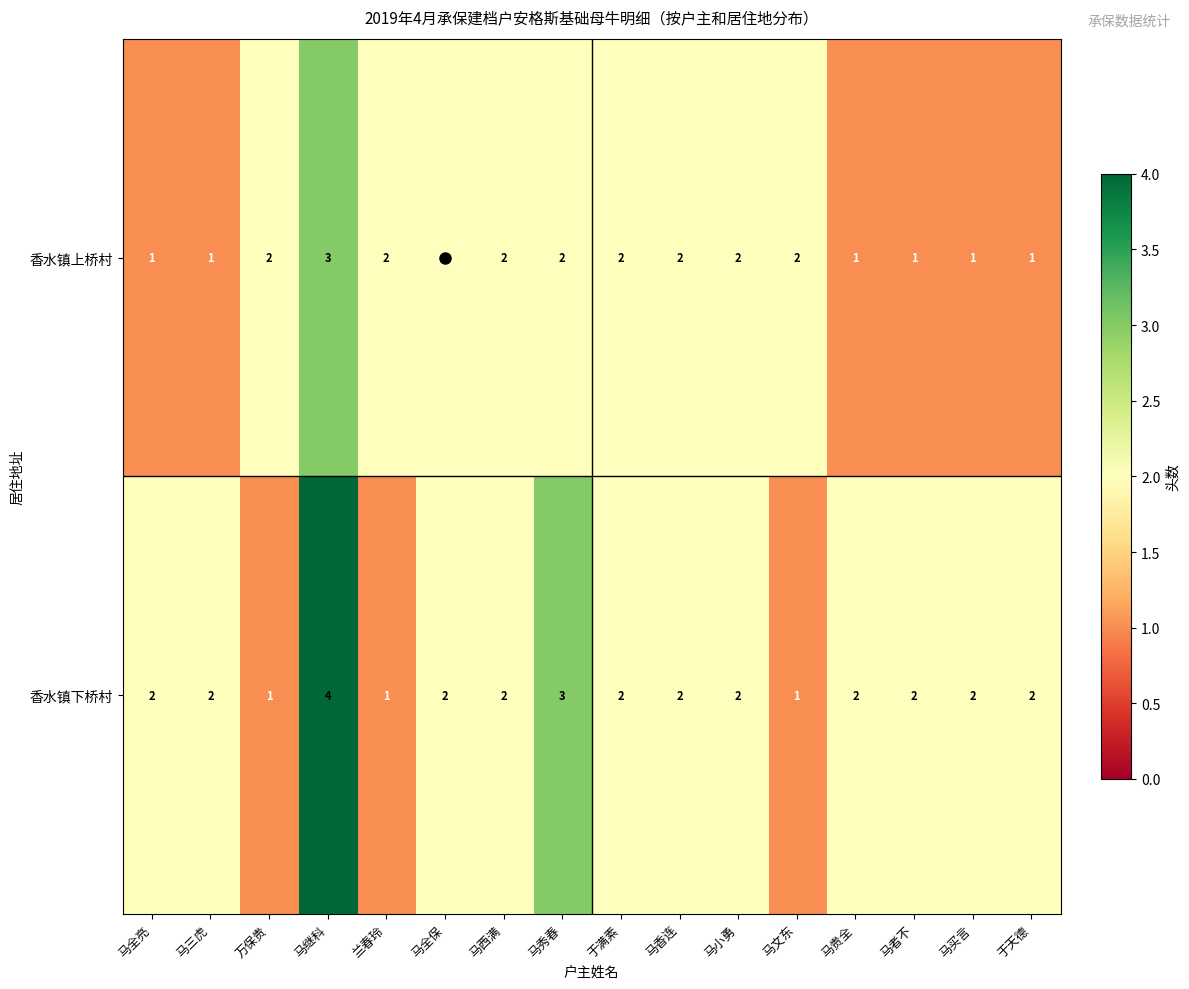

Which series has the widest spread of values?

香水镇下桥村